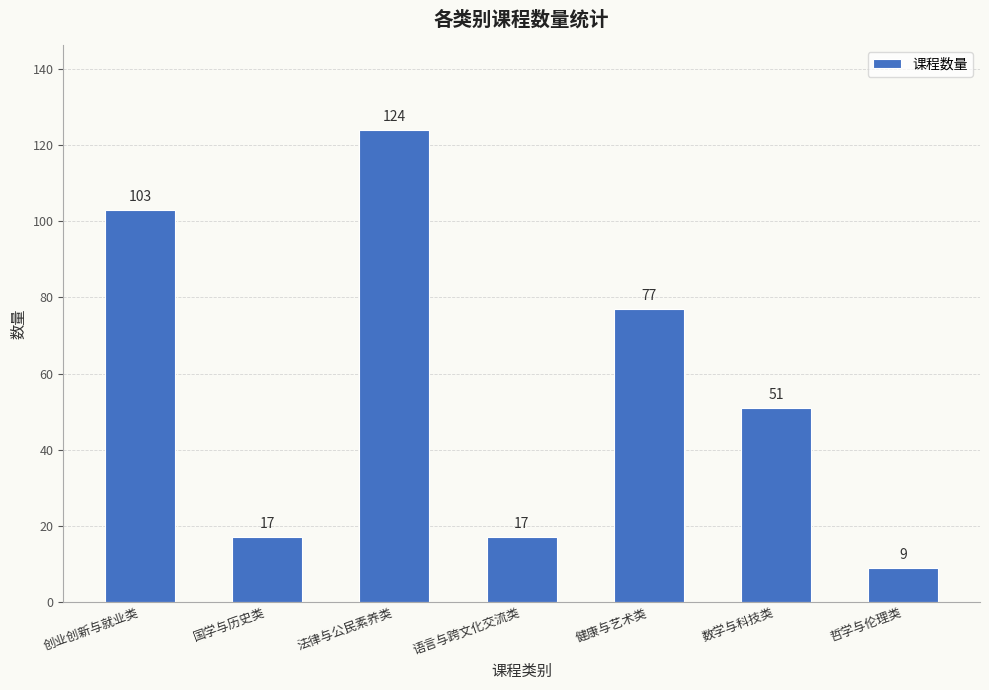

Where does the data first go above 51?

创业创新与就业类